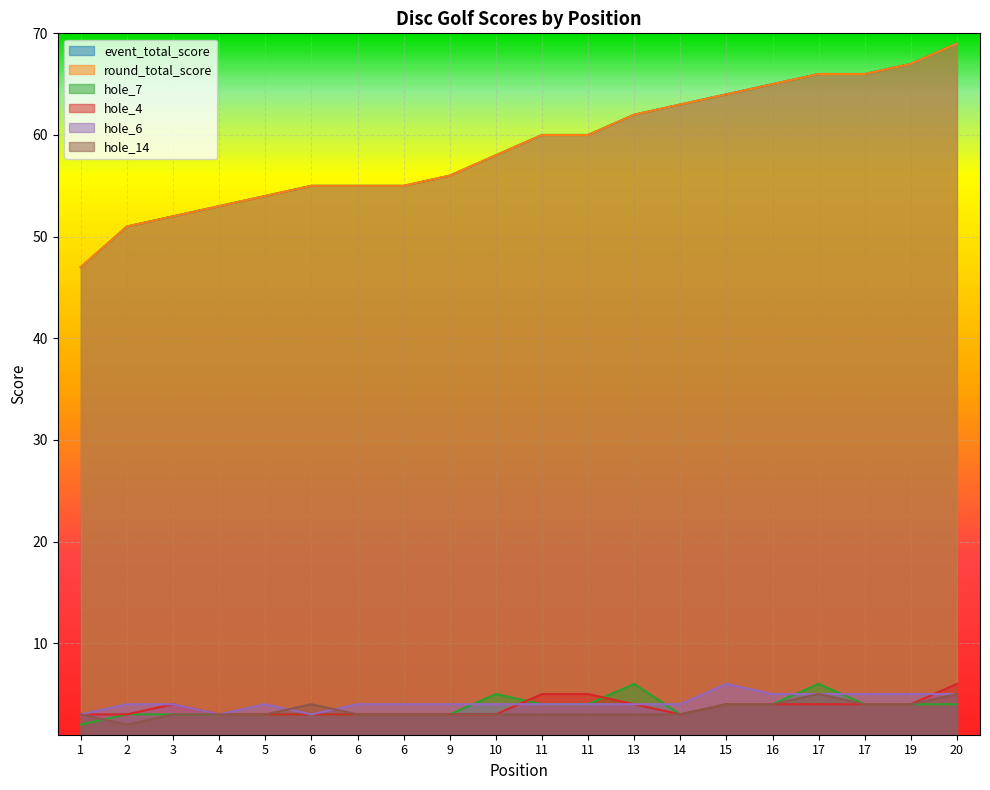

What is the spread (max minus min) of values at 16?

61